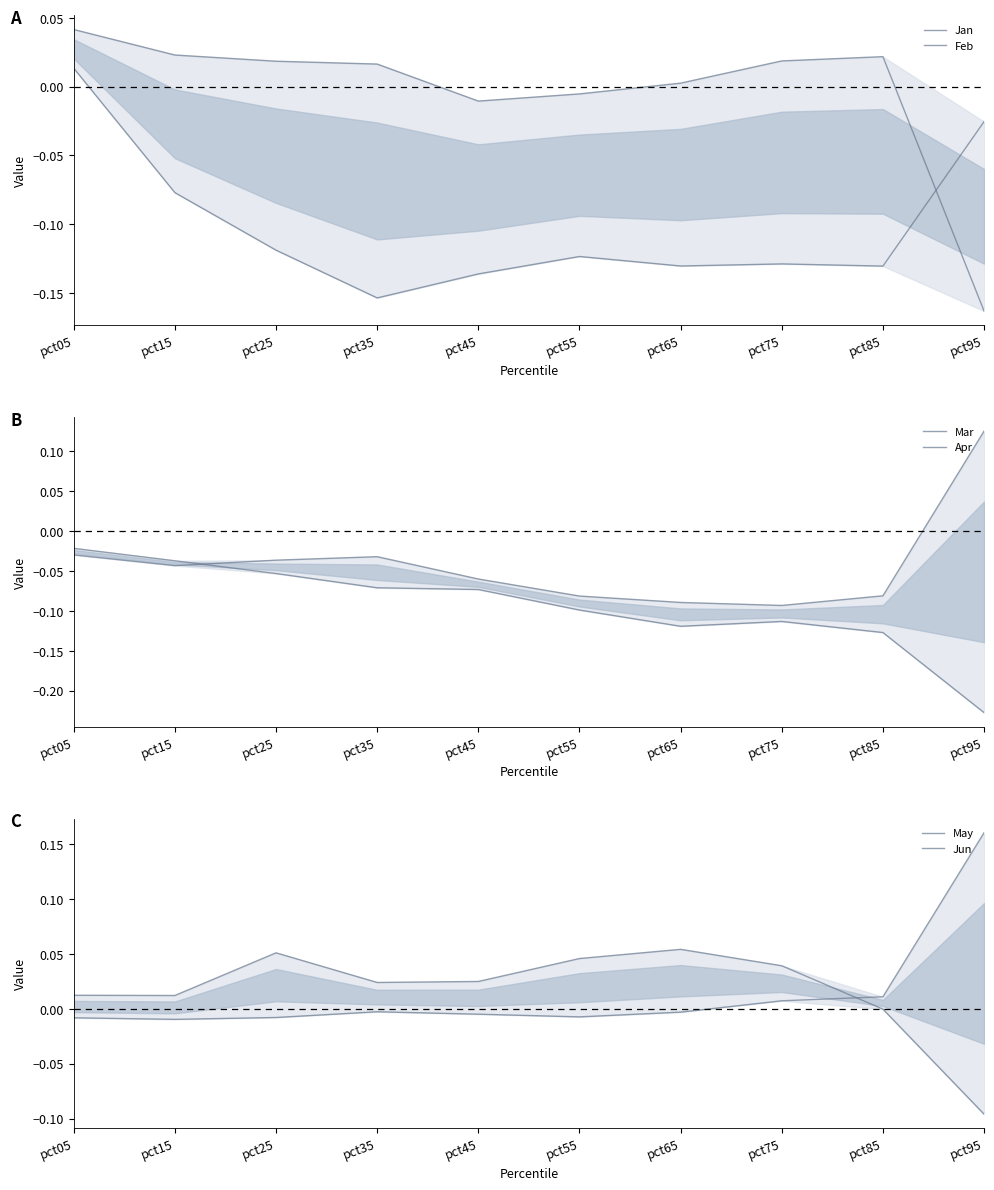

Does the chart display data point markers on the line(s)?

No